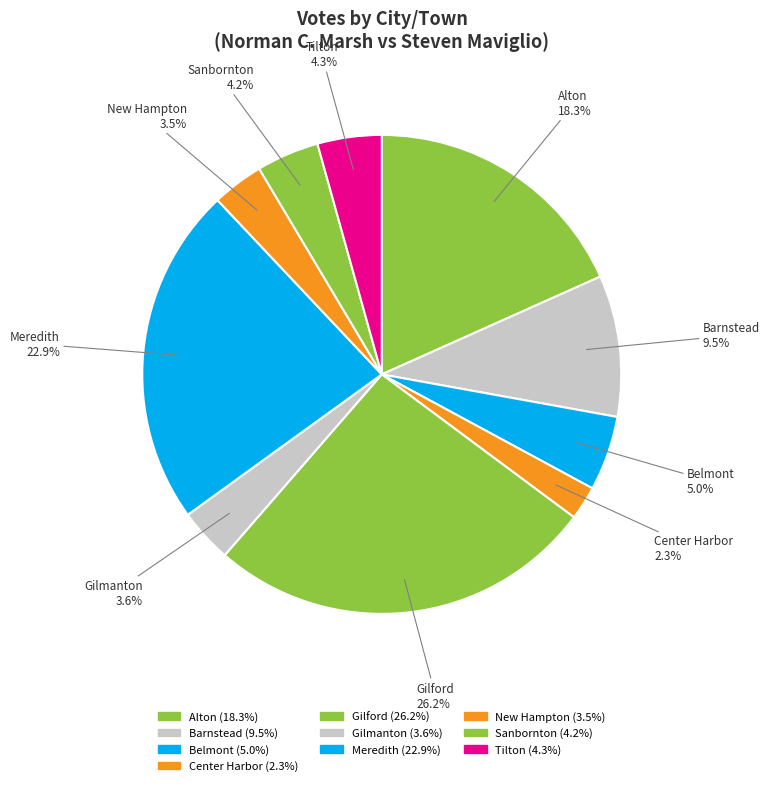

Is there any slice that represents more than half of the pie?

No